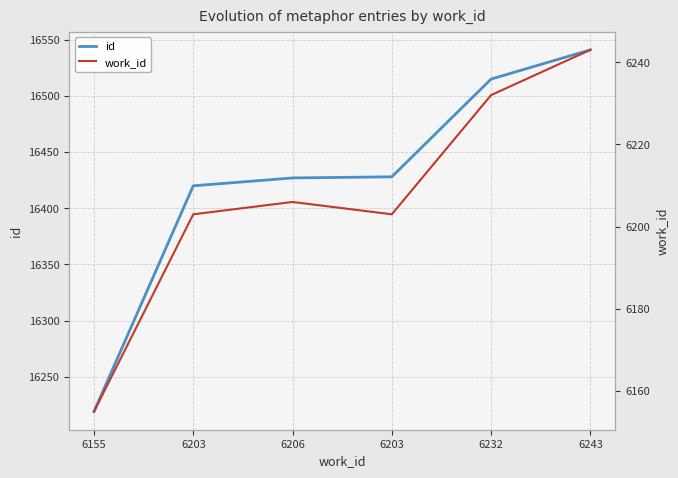

The work_id series shows 6203 at 6203. True or false?

True